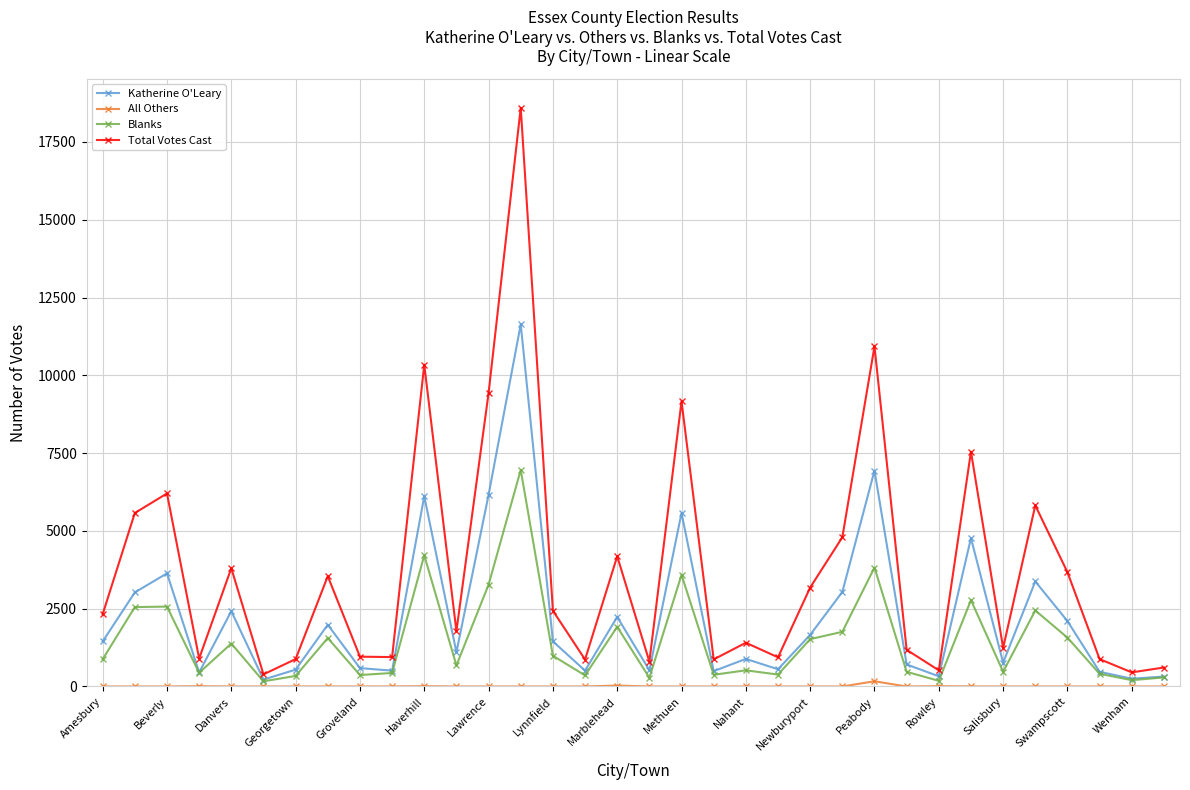

What is the highest value of the Blanks series?

6959